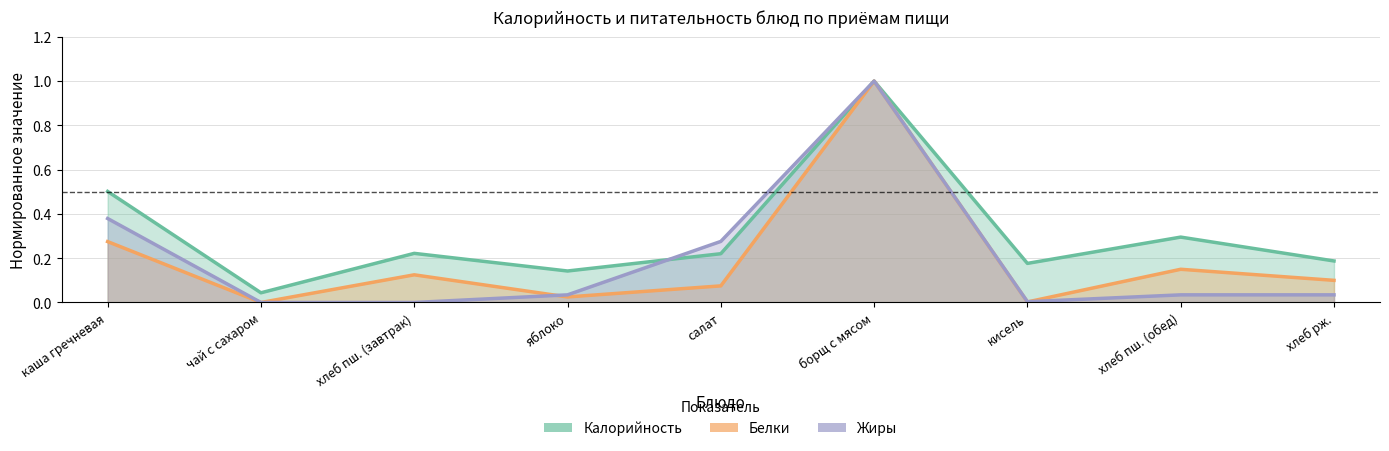

How many distinct data groups are displayed?

3